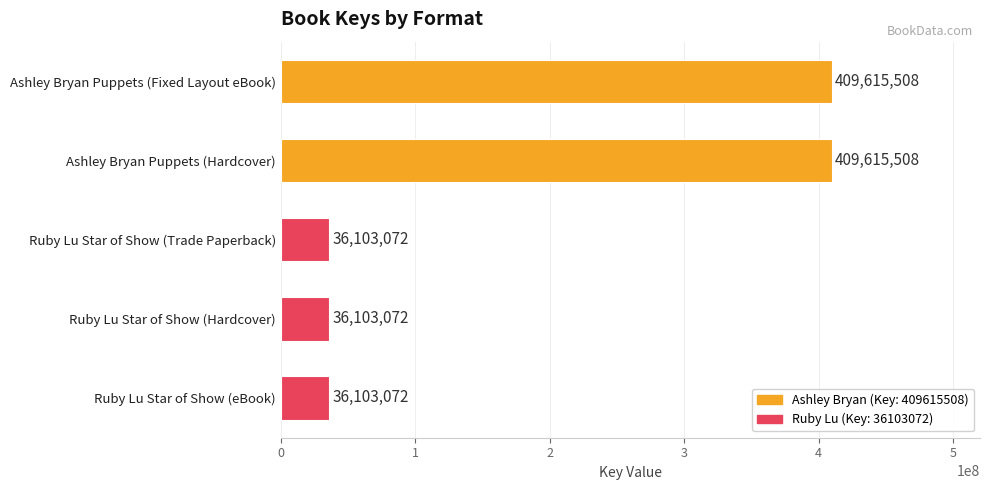

How many categories are shown in the chart?

5